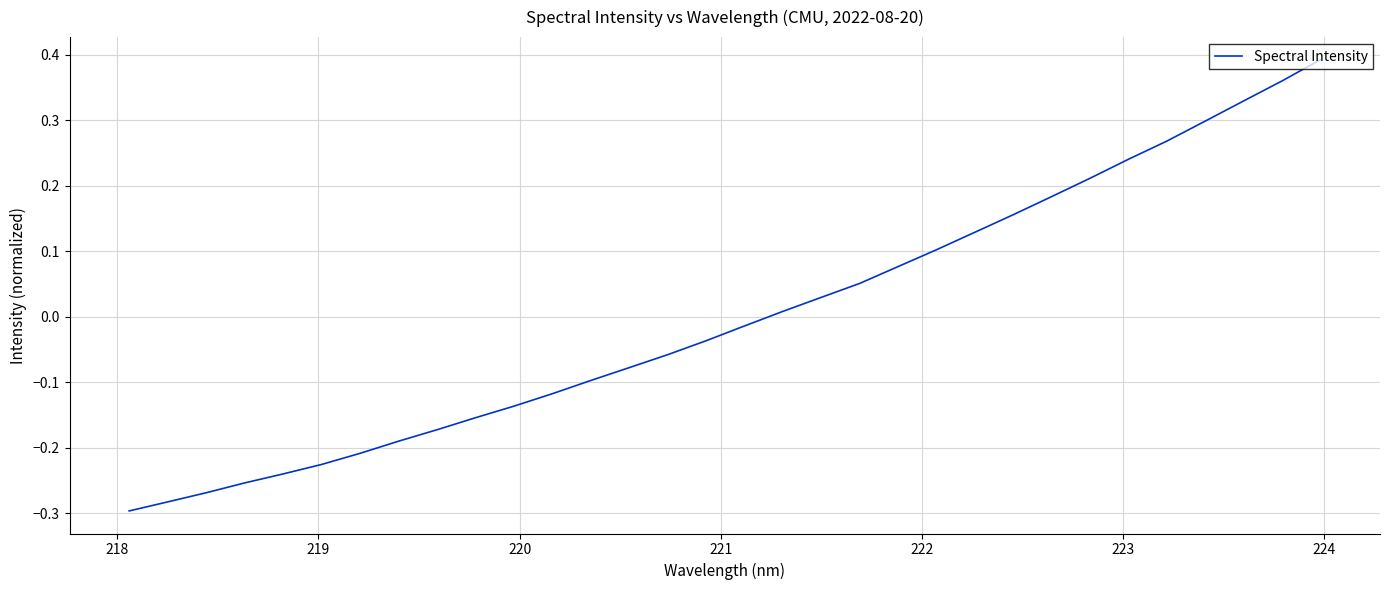

What is the difference between the maximum and minimum values?

0.7